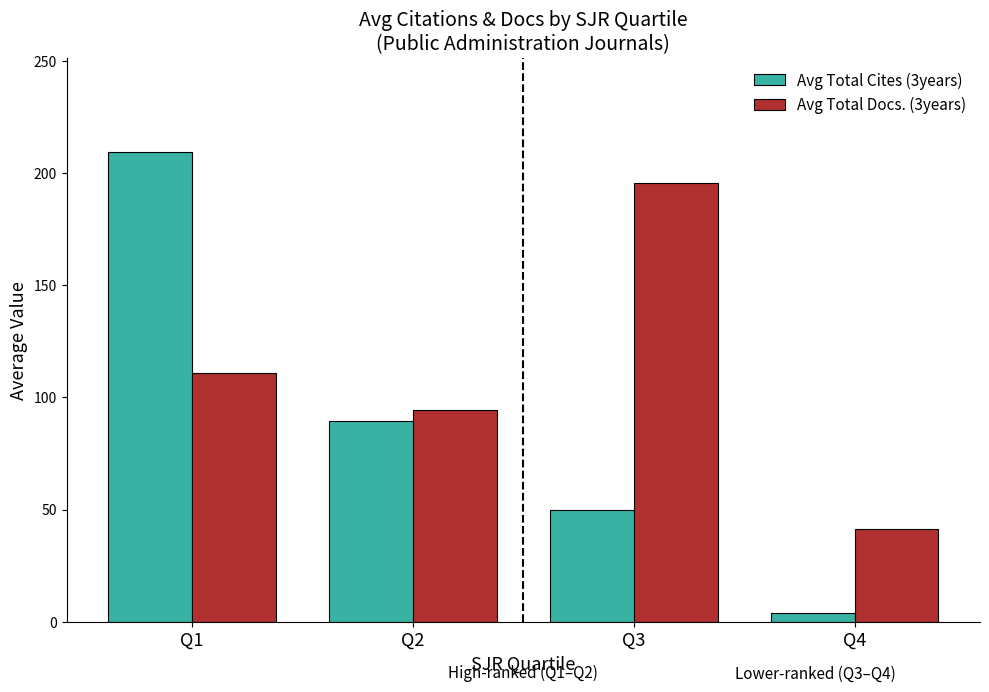

Reading left to right, extract all data points from this chart.

Avg Total Cites (3years): Q1=209.4	Q2=89.5	Q3=49.8	Q4=4.0
Avg Total Docs. (3years): Q1=111.0	Q2=94.2	Q3=195.5	Q4=41.3